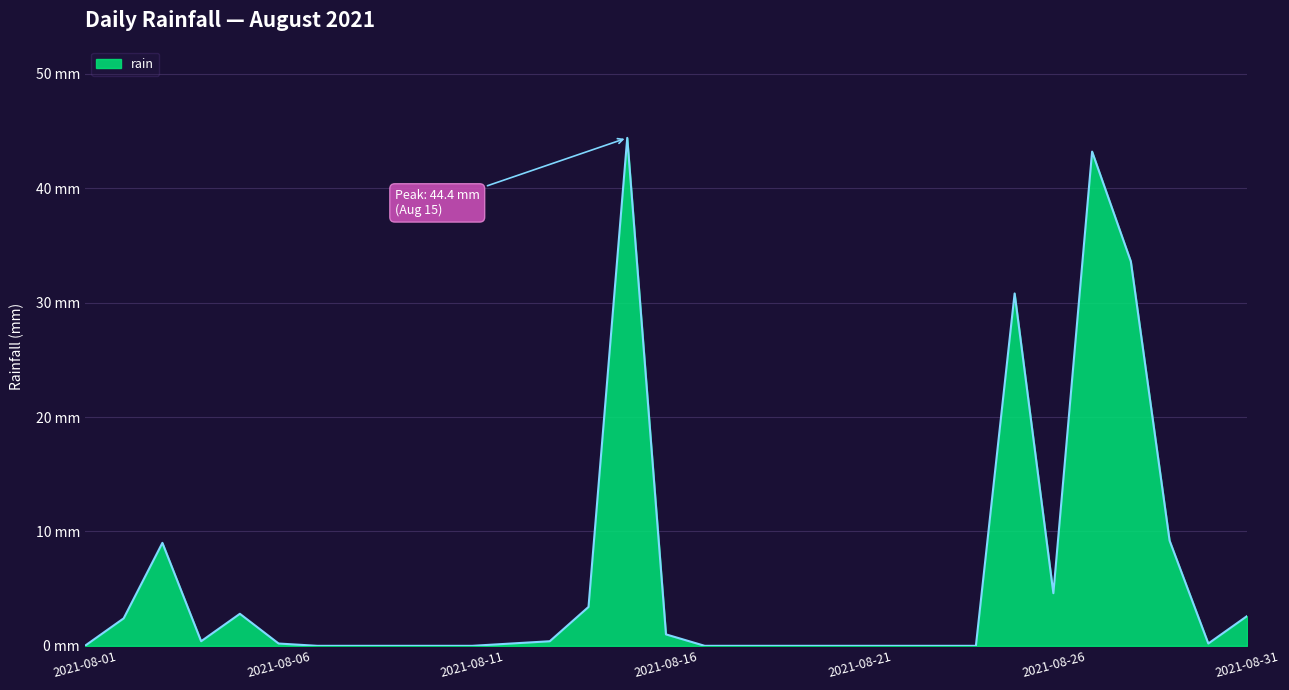

At which category does the data reach its first local valley?

2021-08-04